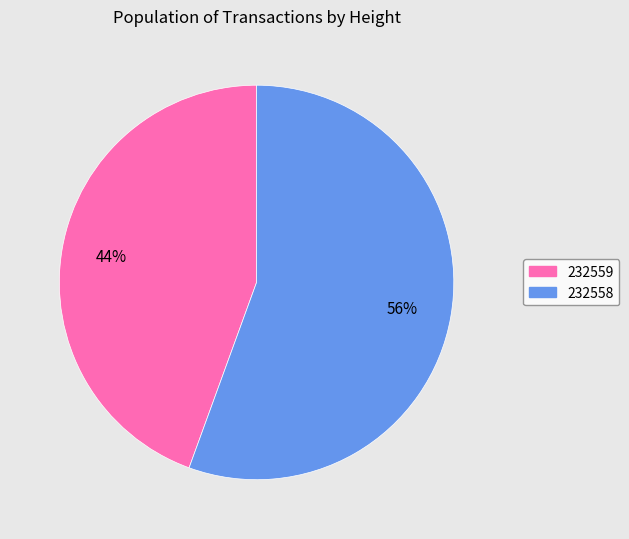

True or false: 232559 accounts for 34% of the total.

False